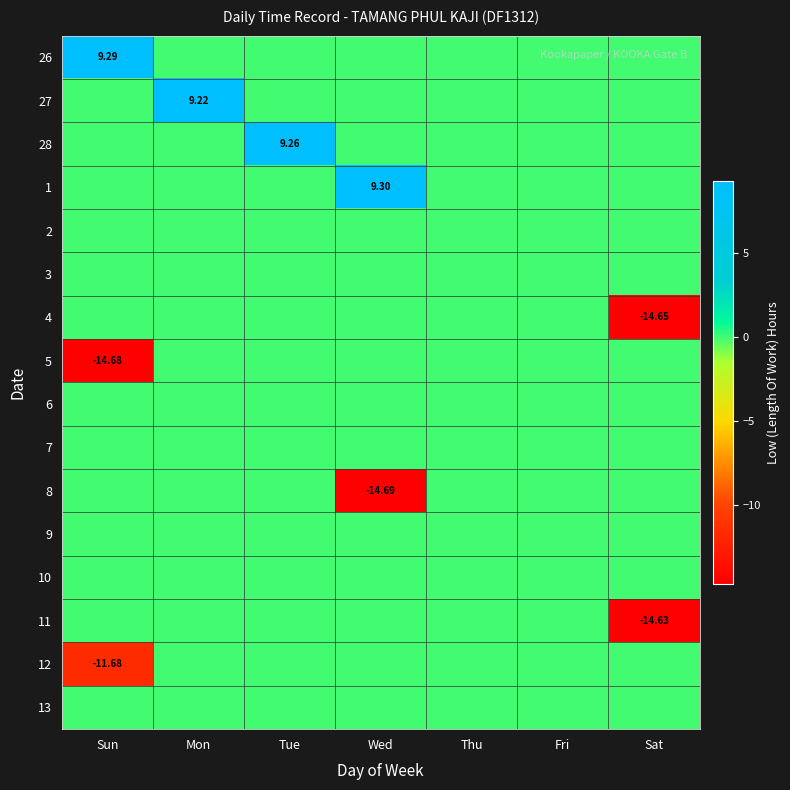

Is it true that 10 equals 0.0 at Sun?

True